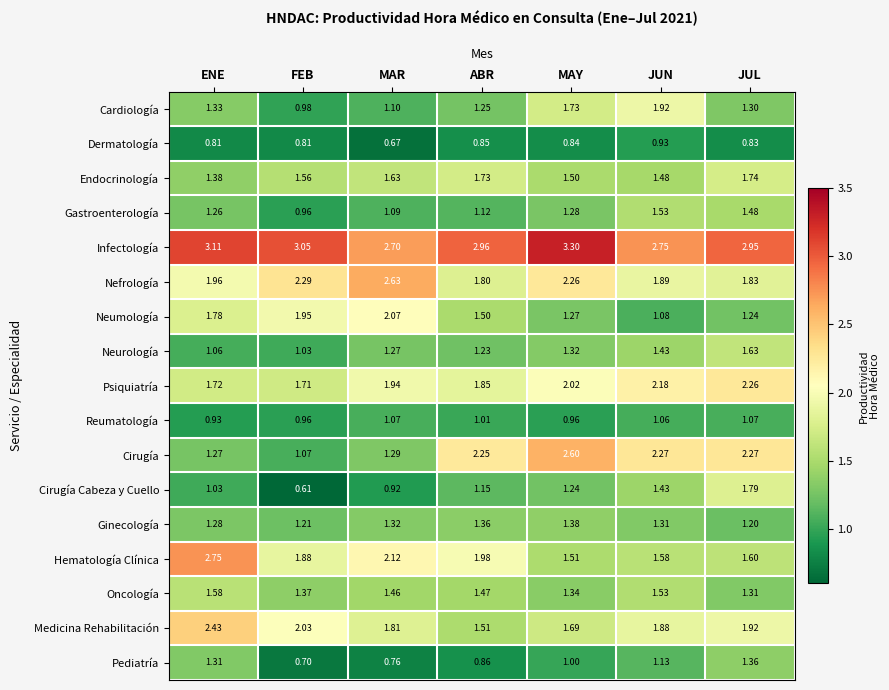

What is the maximum value shown in the chart?

3.3